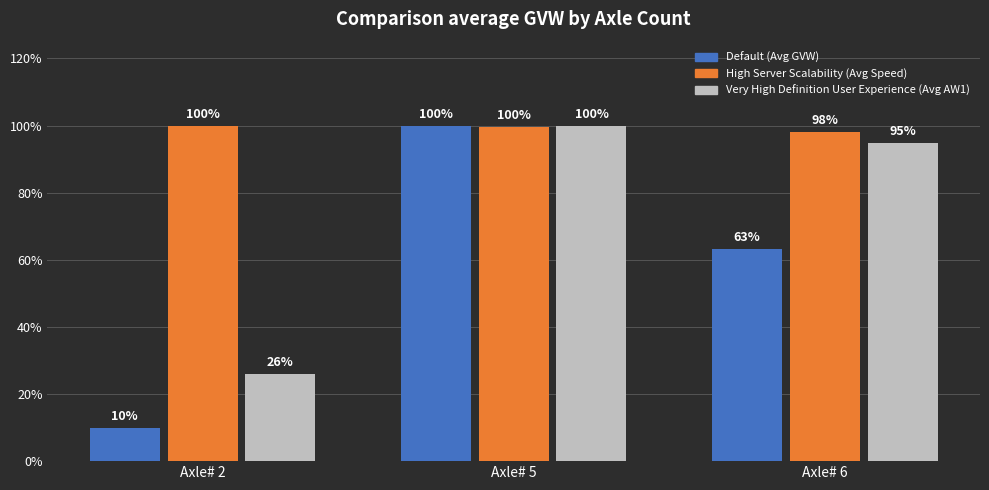

What is the average value of the High Server Scalability (Avg Speed) series?

99.3